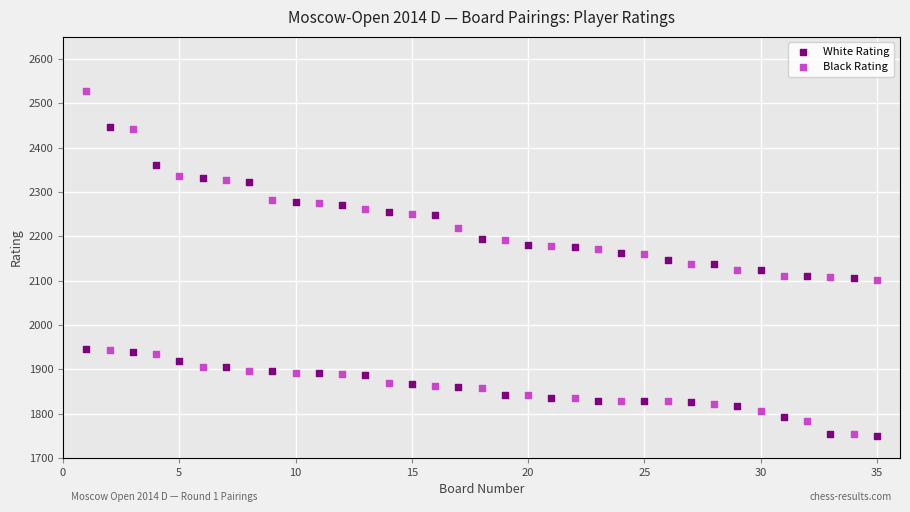

Which series contains the highest Y value?

Black Rating